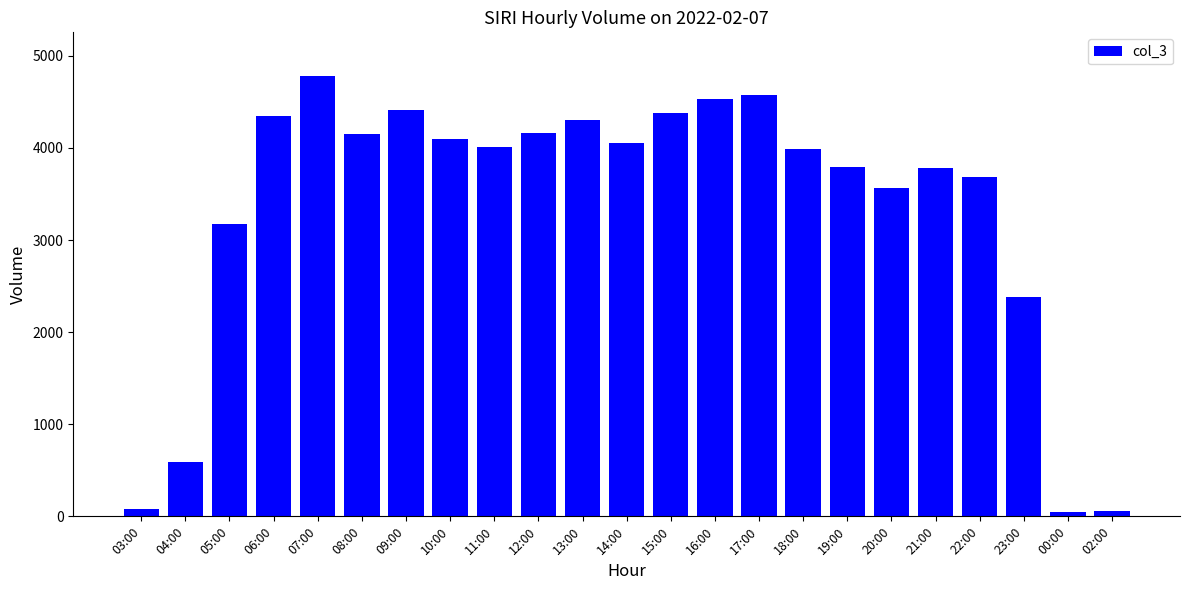

What is the approximate value at 18:00, to the nearest 100?

4000